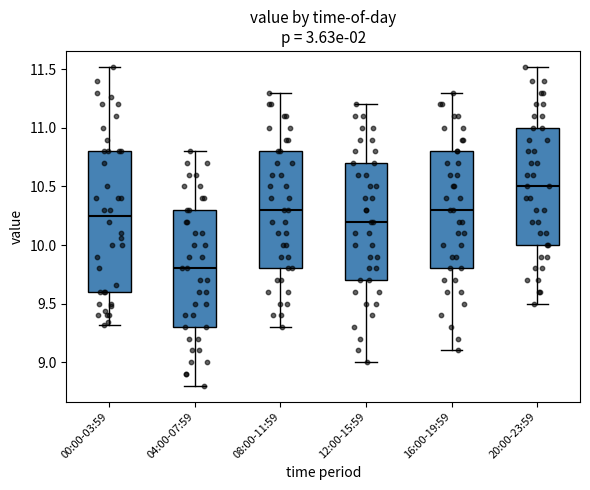

Comparing the boxes themselves (not the whiskers), which one is the tallest?

00:00-03:59